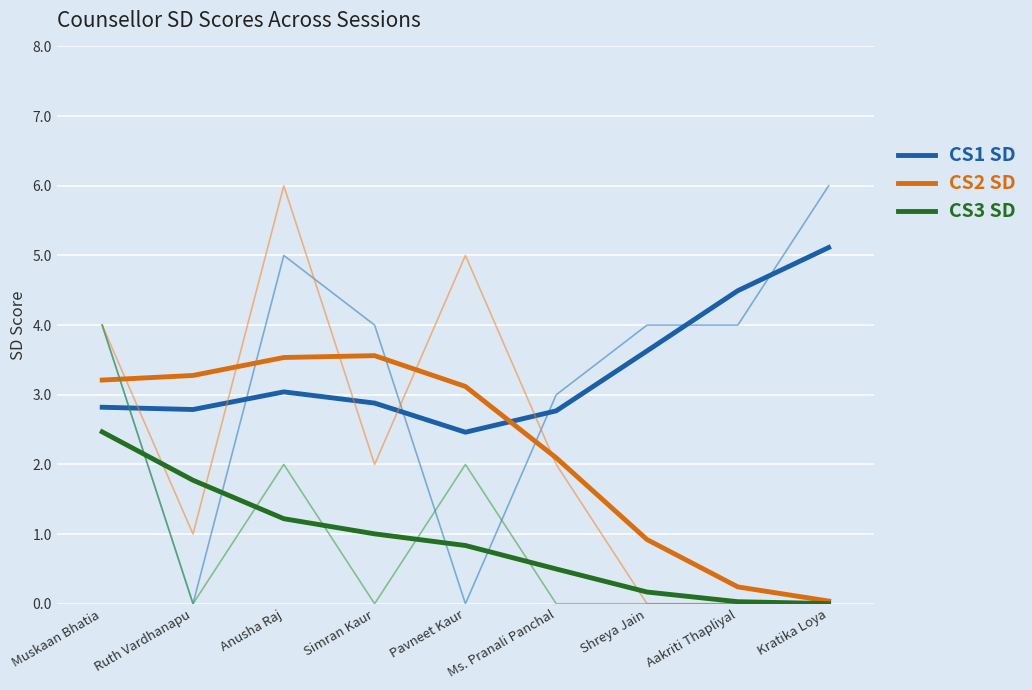

What is the maximum value for CS3 SD?

2.5